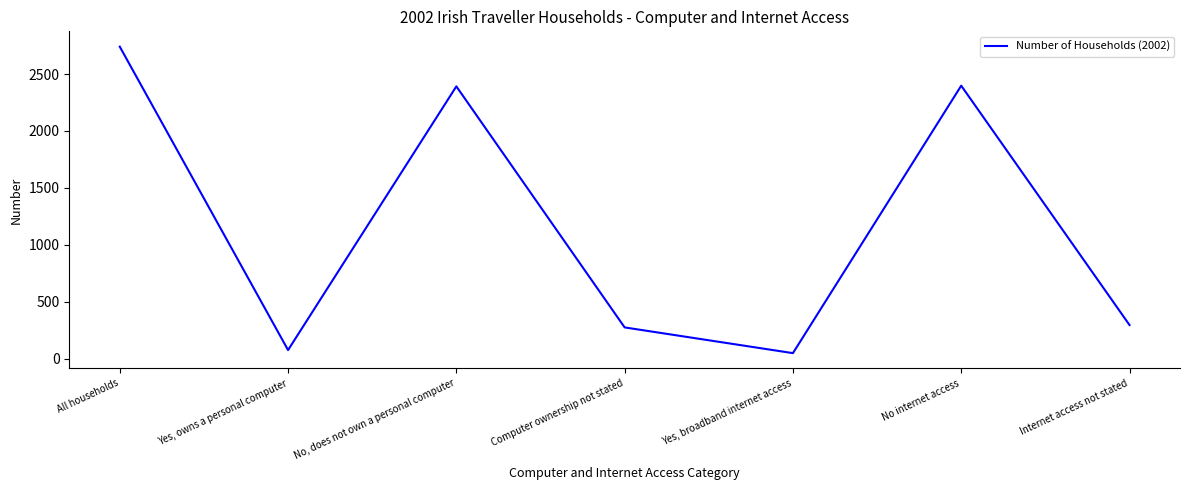

Rank the categories by value from lowest to highest.

Yes, broadband internet access, Yes, owns a personal computer, Computer ownership not stated, Internet access not stated, No, does not own a personal computer, No internet access, All households